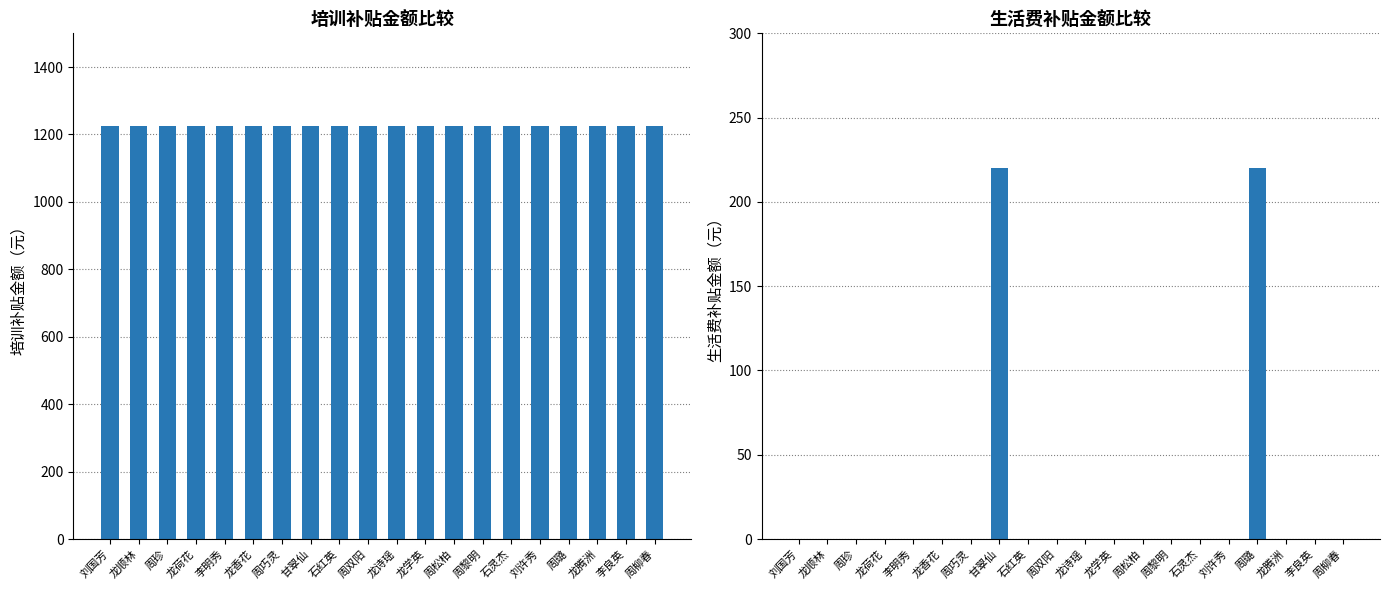

What is the highest value of the 生活费补贴金额 series?

220